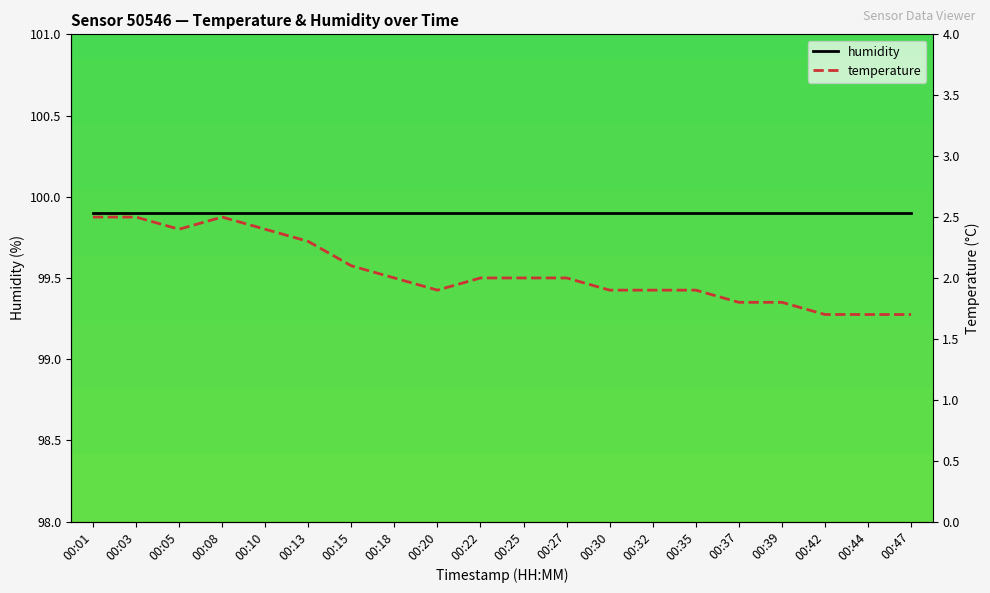

At which label is temperature closest to 2?

00:18